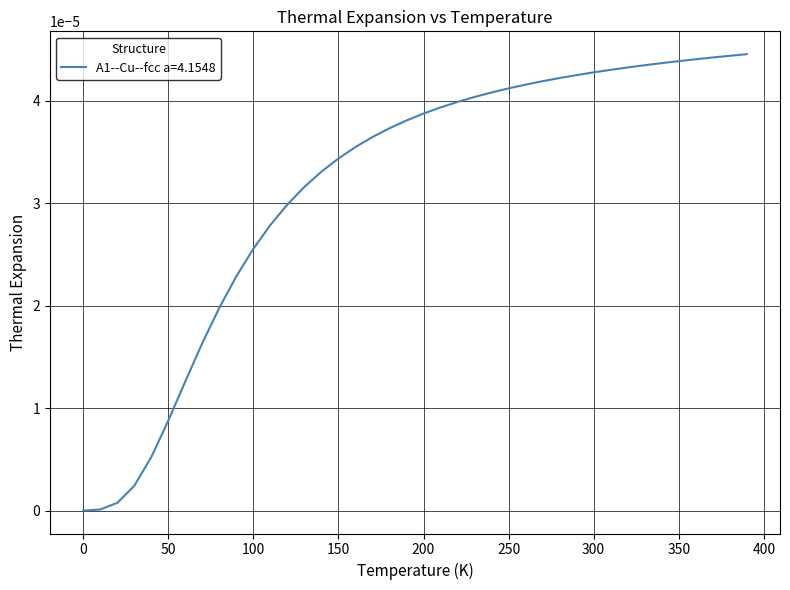

Count the number of data series in this chart.

1